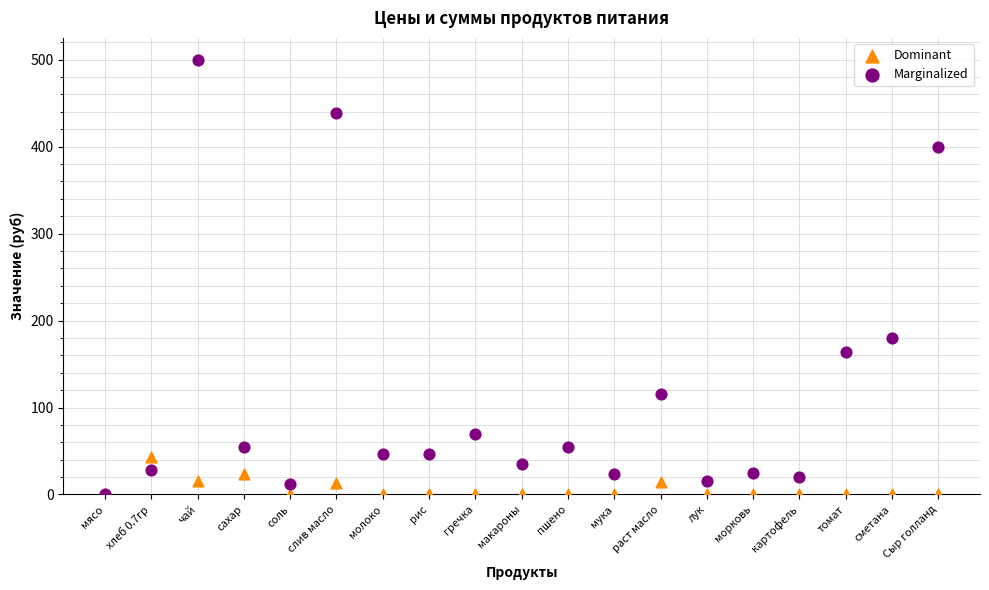

Which series reaches the maximum Y coordinate?

Marginalized